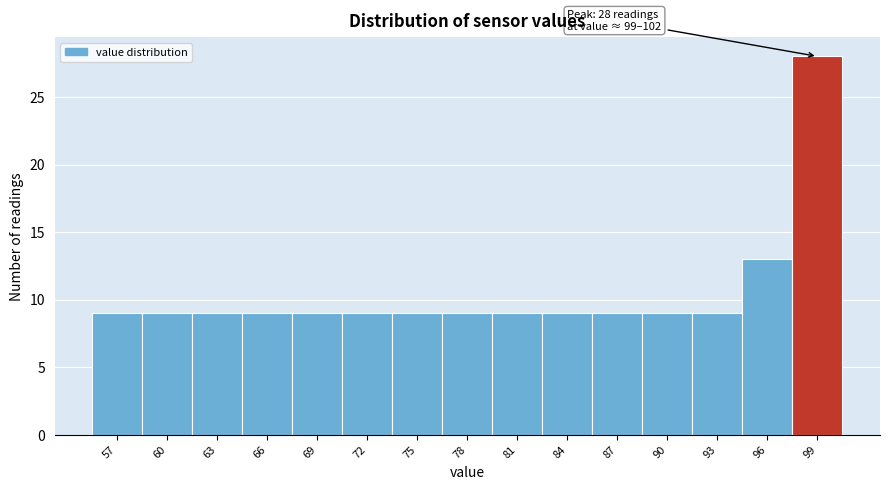

Reading left to right, what are all the values shown in this chart?

57=9	60=9	63=9	66=9	69=9	72=9	75=9	78=9	81=9	84=9	87=9	90=9	93=9	96=13	99=28